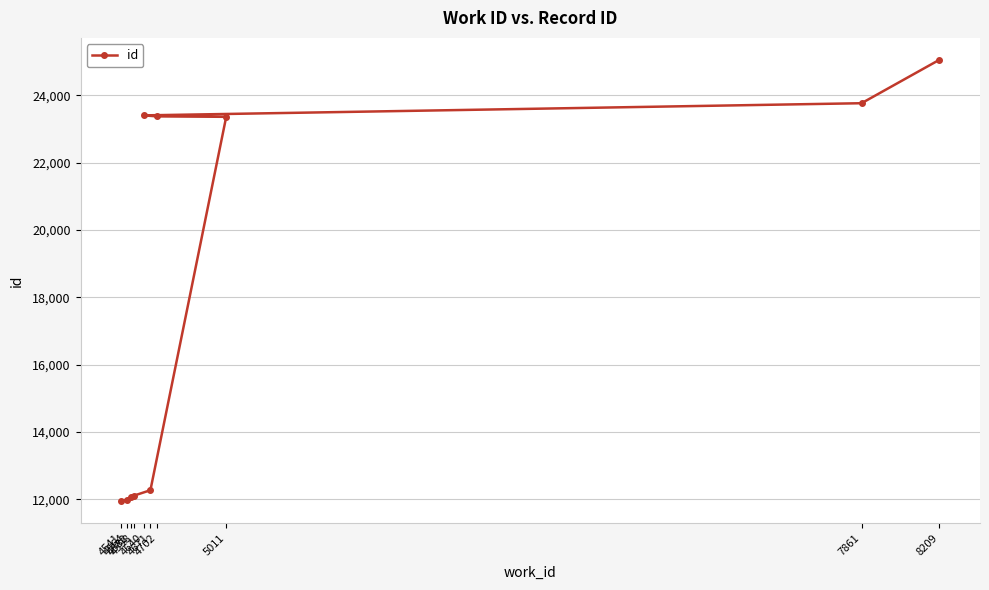

Which label corresponds to the smallest value in the chart?

4541